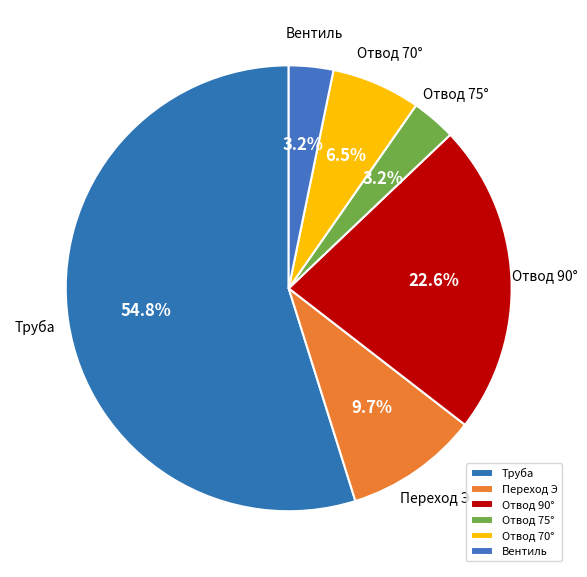

To the nearest percent, what percentage of the pie is Отвод 75°?

3%